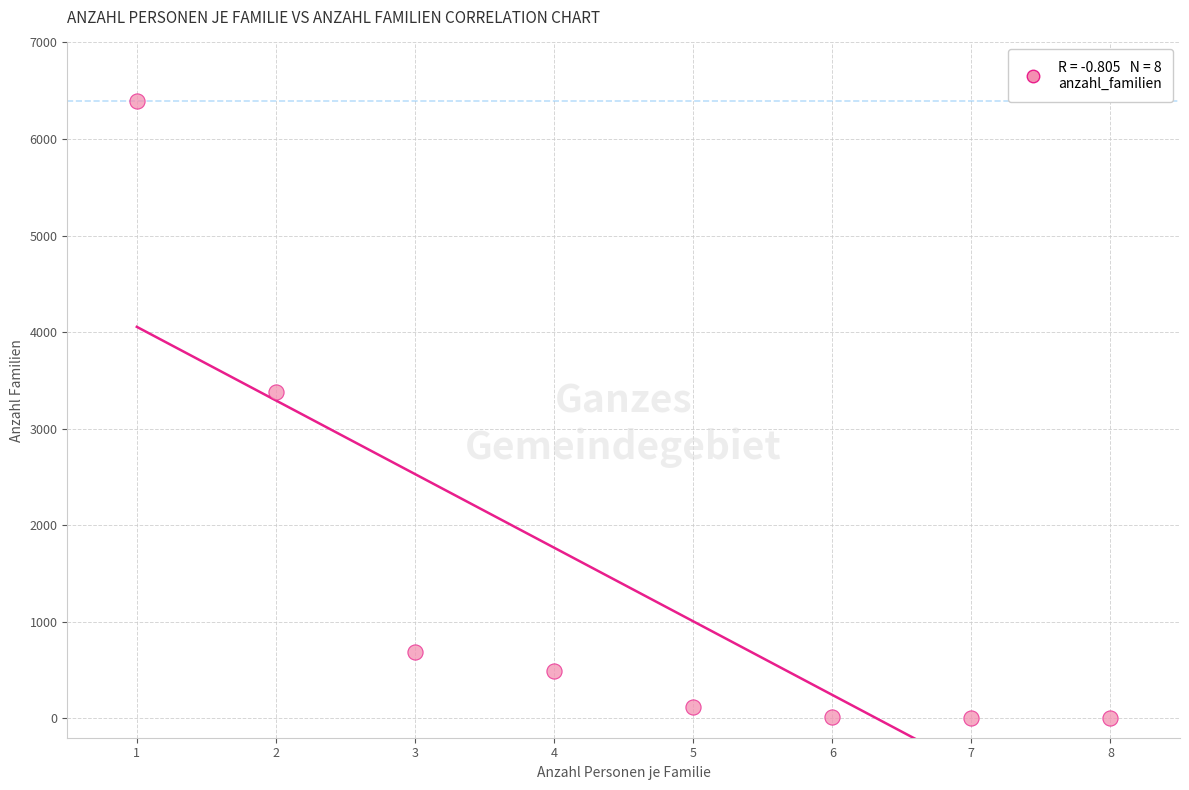

What Y value in the scatter plot is closest to 3199?

3379